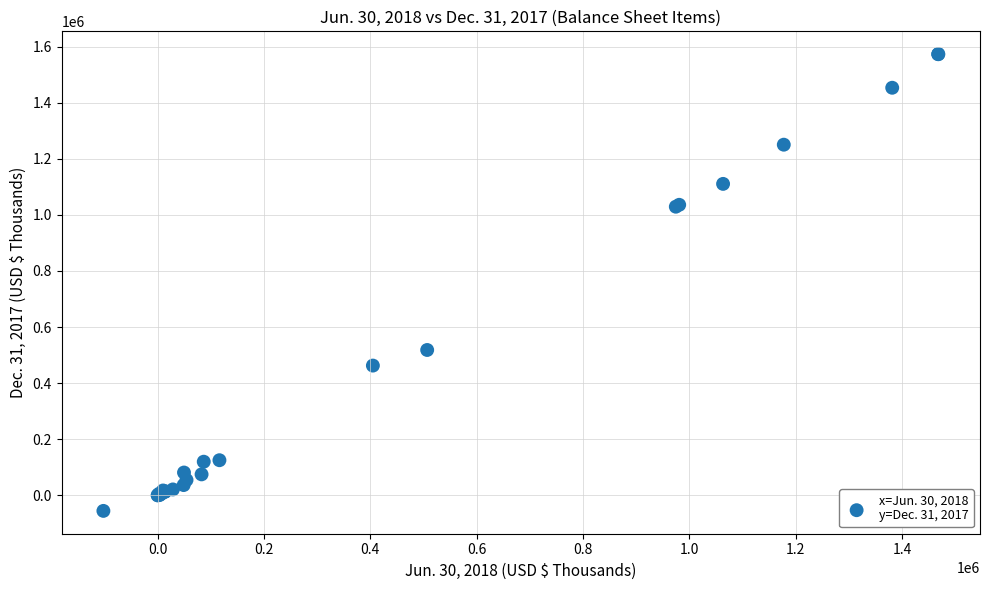

What Y value in the scatter plot is closest to 758585?

518071